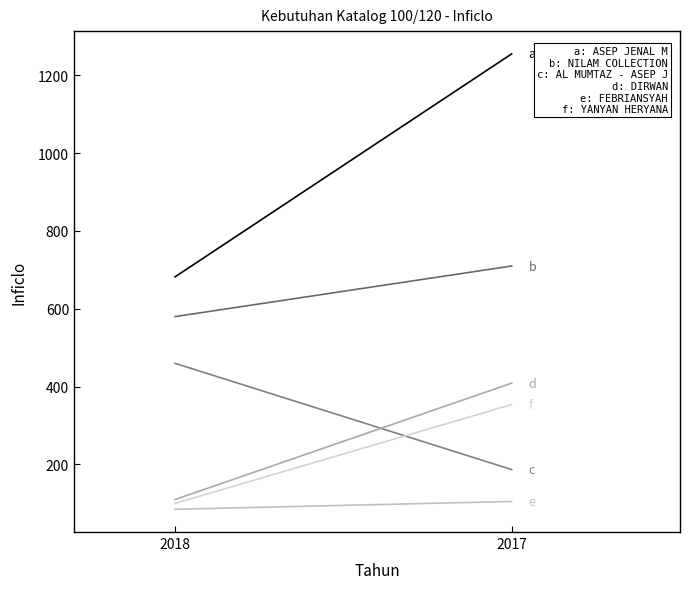

What is the average value of the NILAM COLLECTION series?

645